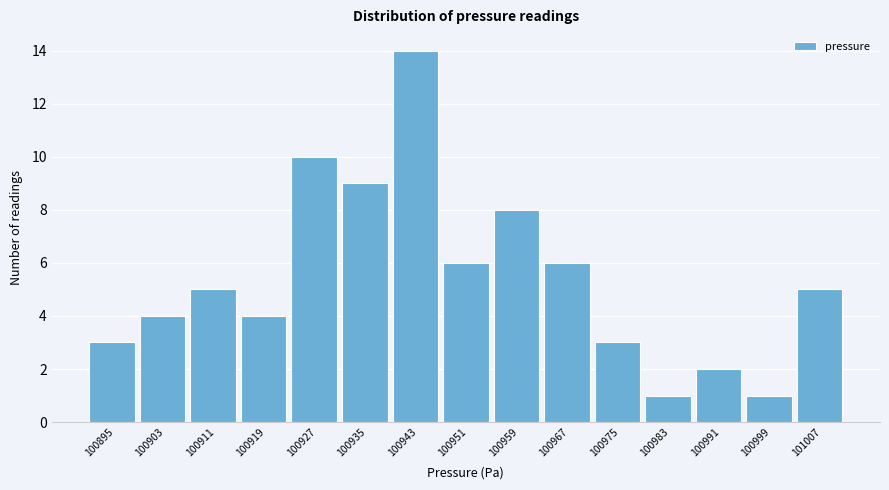

Reading left to right, extract all data points from this chart.

3	4	5	4	10	9	14	6	8	6	3	1	2	1	5